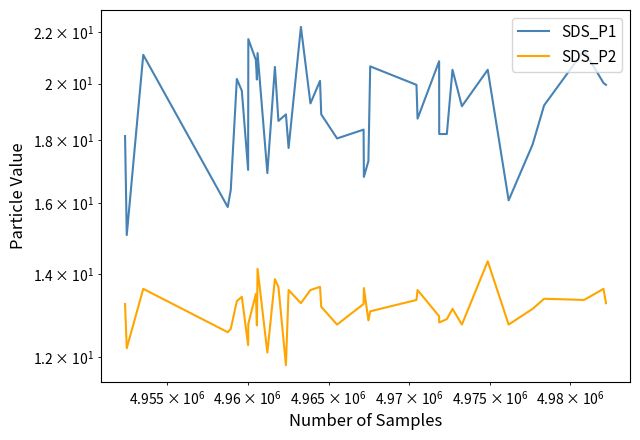

True or false: SDS_P2 and SDS_P1 cross at least once.

False